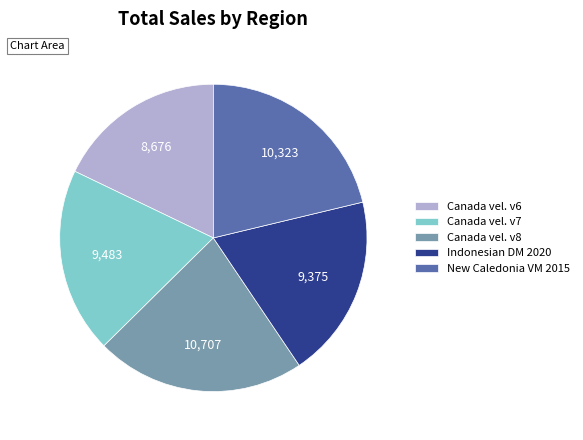

Do Indonesian DM 2020 and Canada vel. v6 together represent more than half of the pie?

No